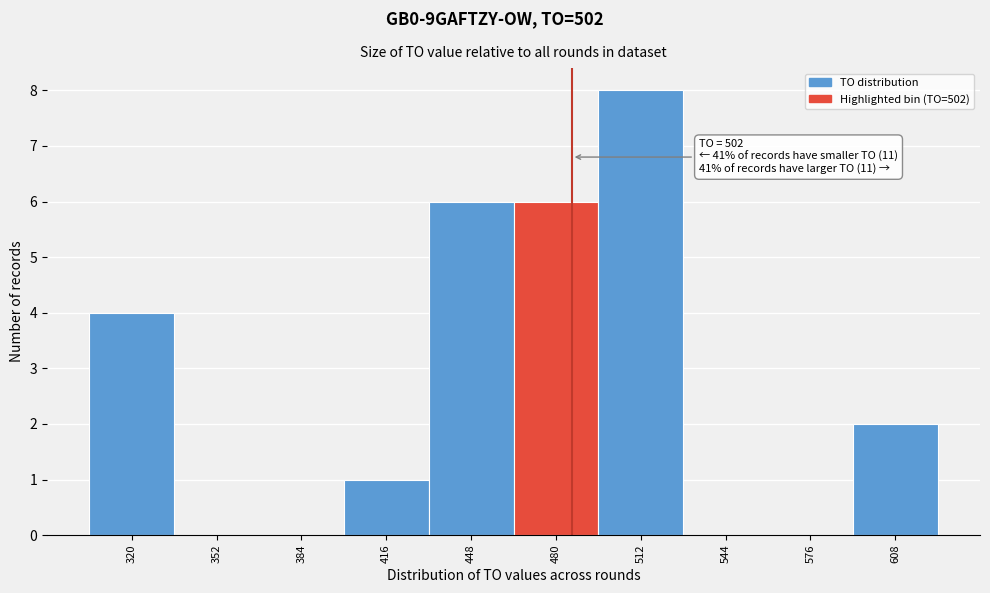

Reading left to right, extract all data points from this chart.

320=4	352=0	384=0	416=1	448=6	480=6	512=8	544=0	576=0	608=2